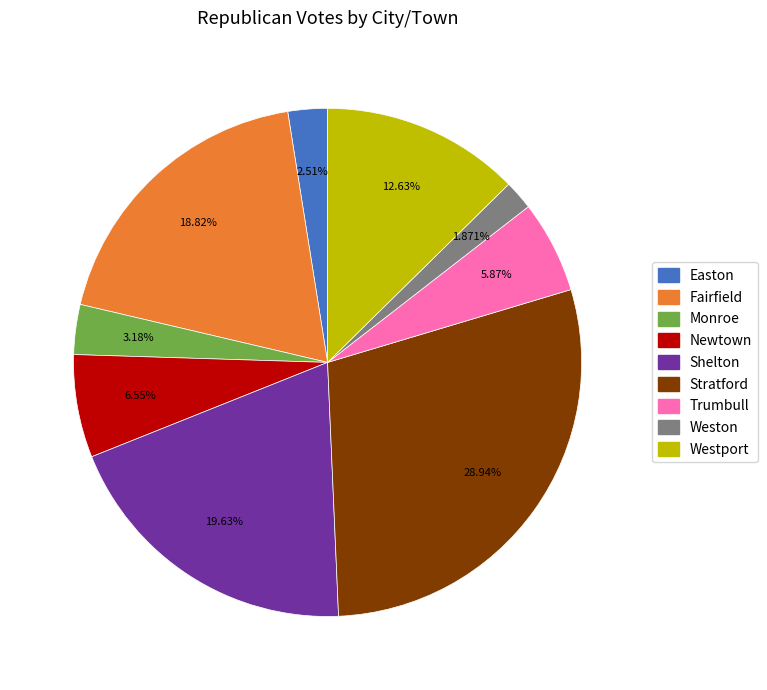

To the nearest percent, what percentage of the pie is Westport?

13%